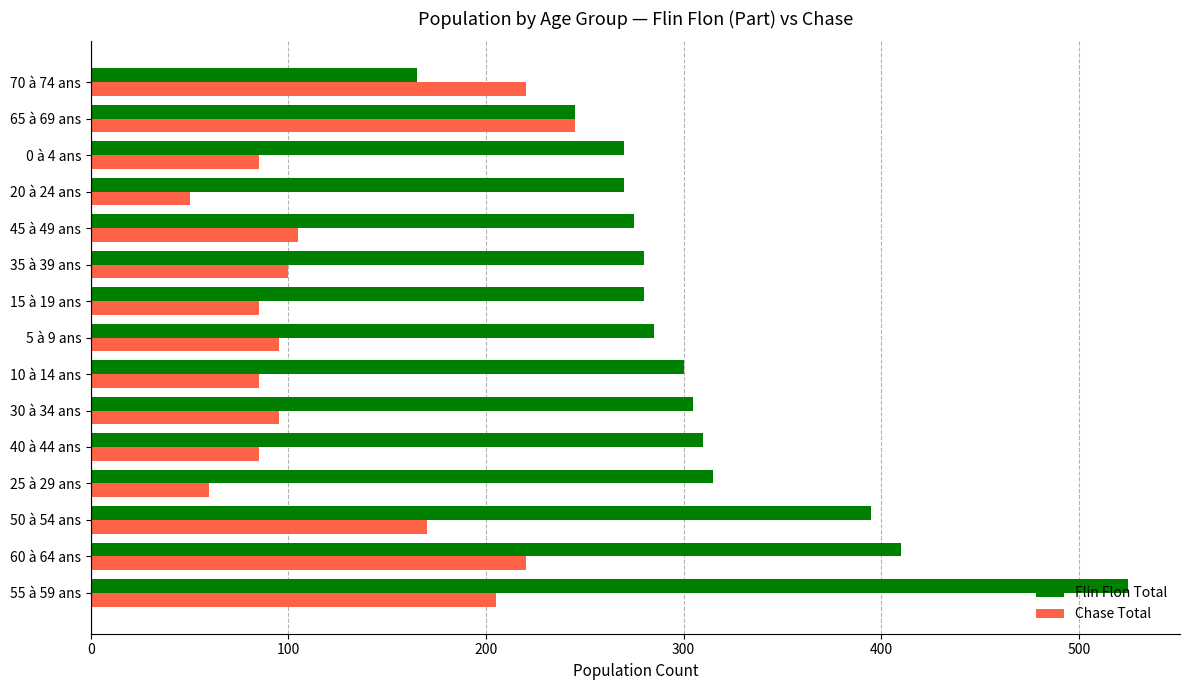

What is the smallest value displayed?

50